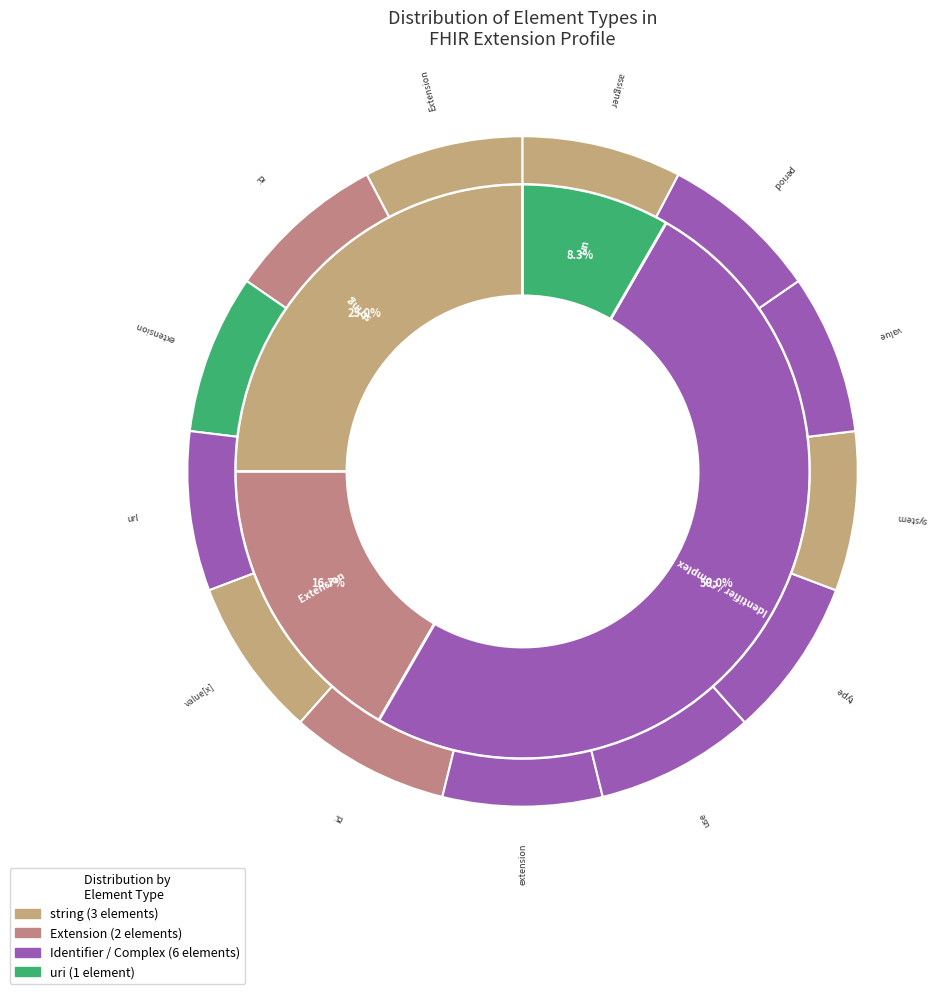

Does Extension.value[x].id represent more than half of the total?

No